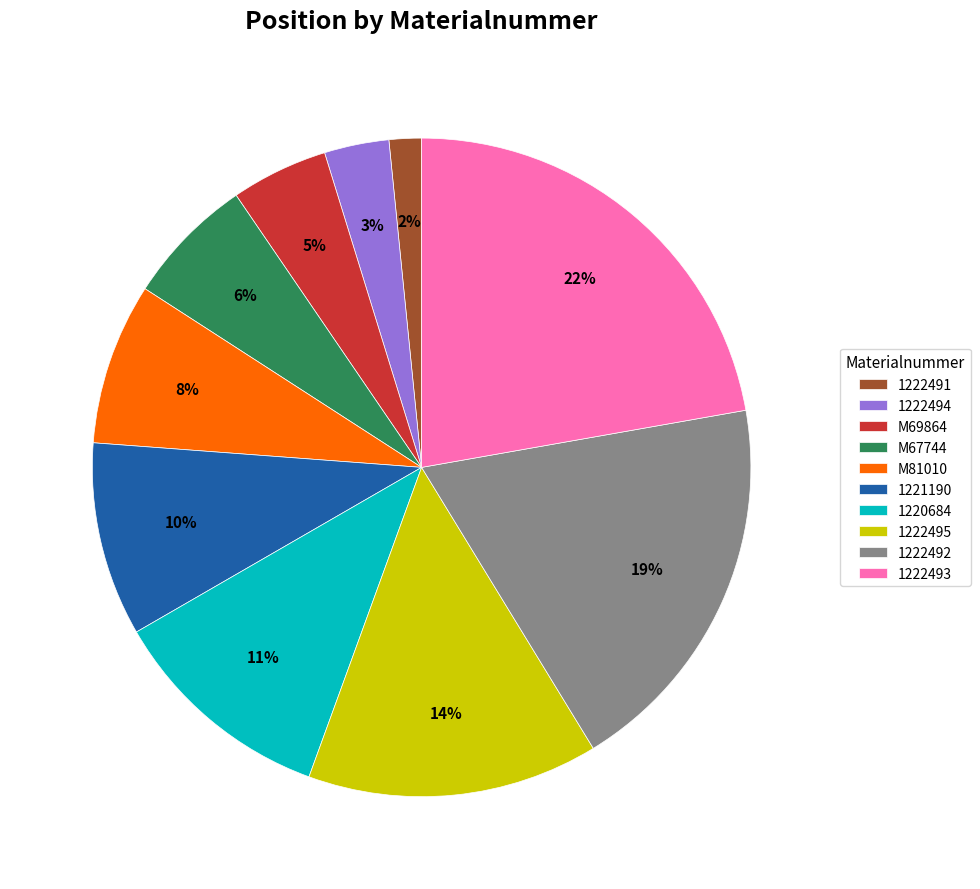

Which category has the smallest portion of the pie?

1222491